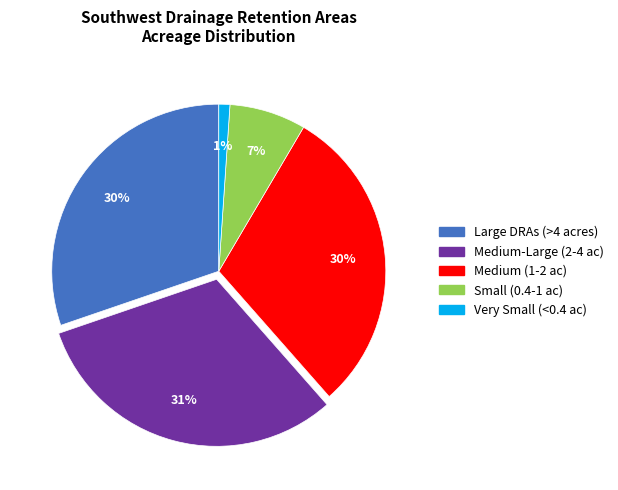

To the nearest percent, what is the average slice percentage?

20%